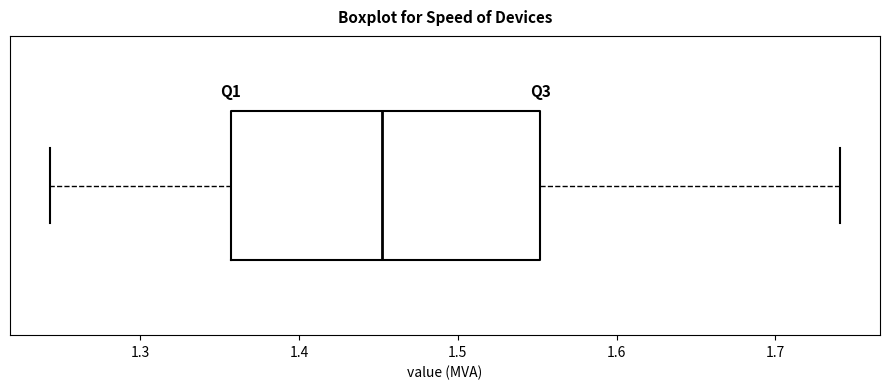

Where is the left edge of the box on the x-axis? The values are not printed on the chart, so give them approximately, as read against the axis.

1.36